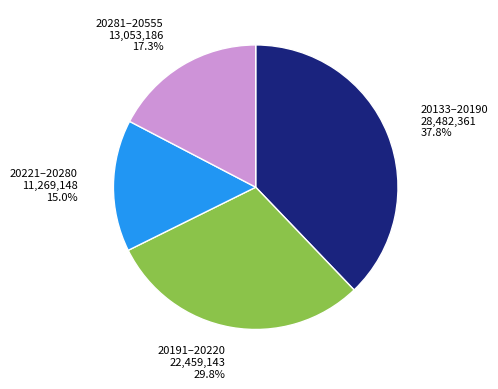

Which slice is the largest?

20133–20190